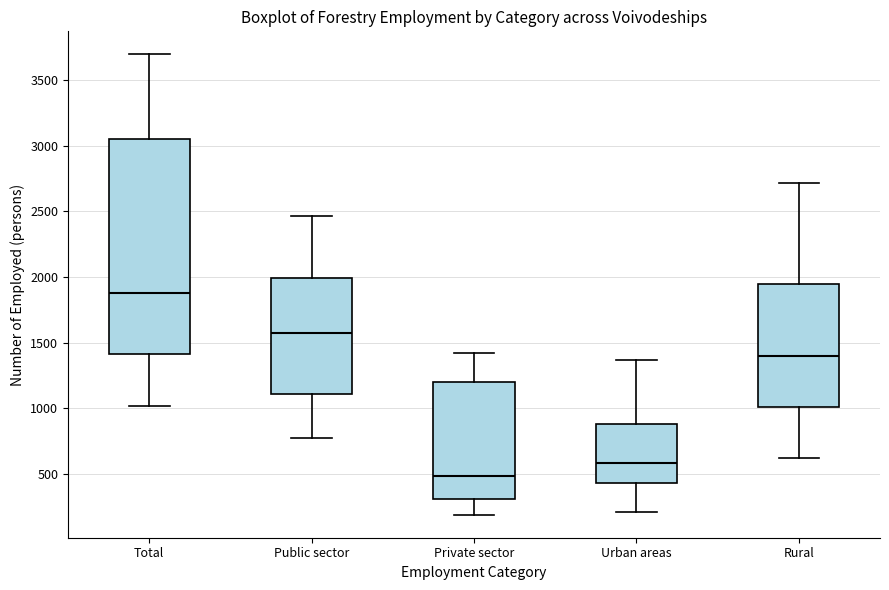

Where is the lower edge of the box for Public sector on the y-axis? The values are not printed on the chart, so give them approximately, as read against the axis.

1100